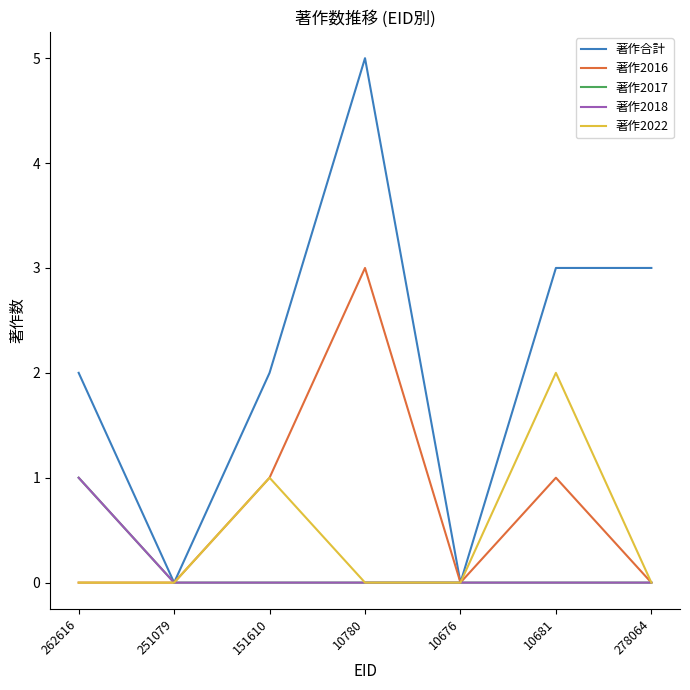

True or false: 著作2022 and 著作2018 intersect in this chart.

False